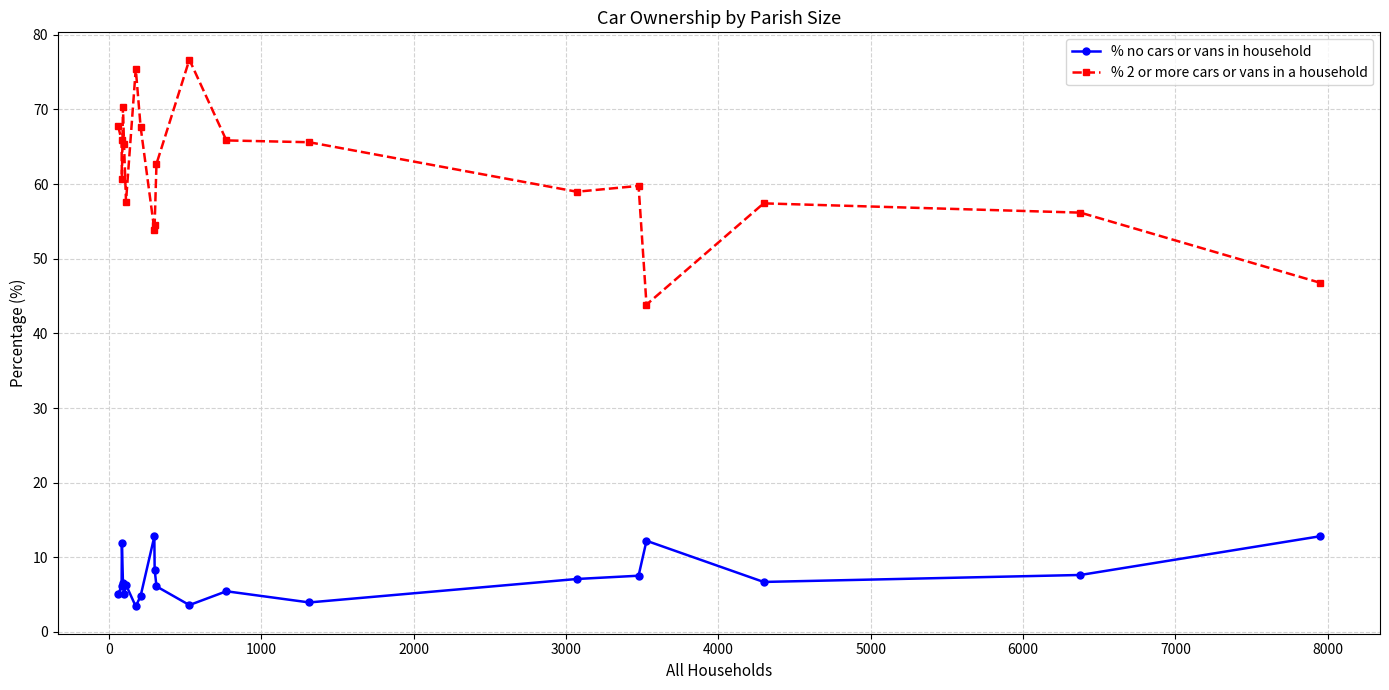

What is the minimum value for % 2 or more cars or vans in a household?

43.8